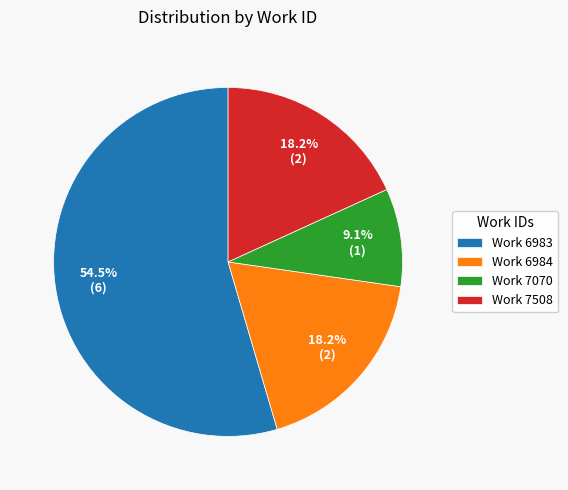

Is there a majority slice in this chart?

Yes